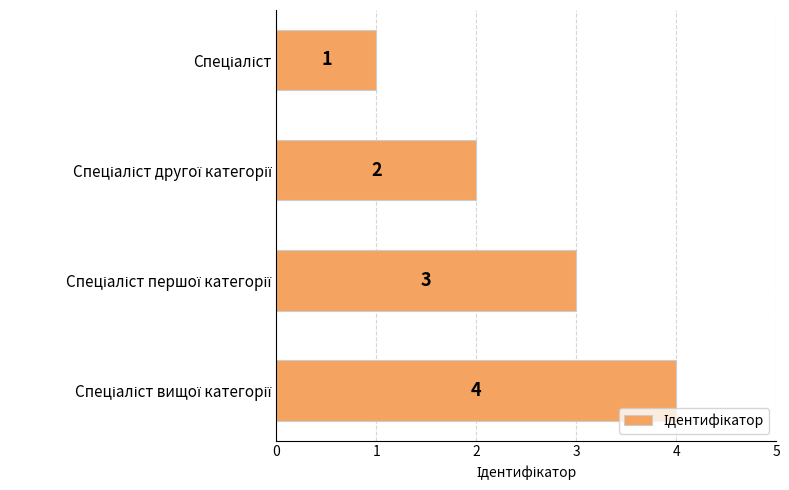

What is the value of the 2nd bar from the top?

2